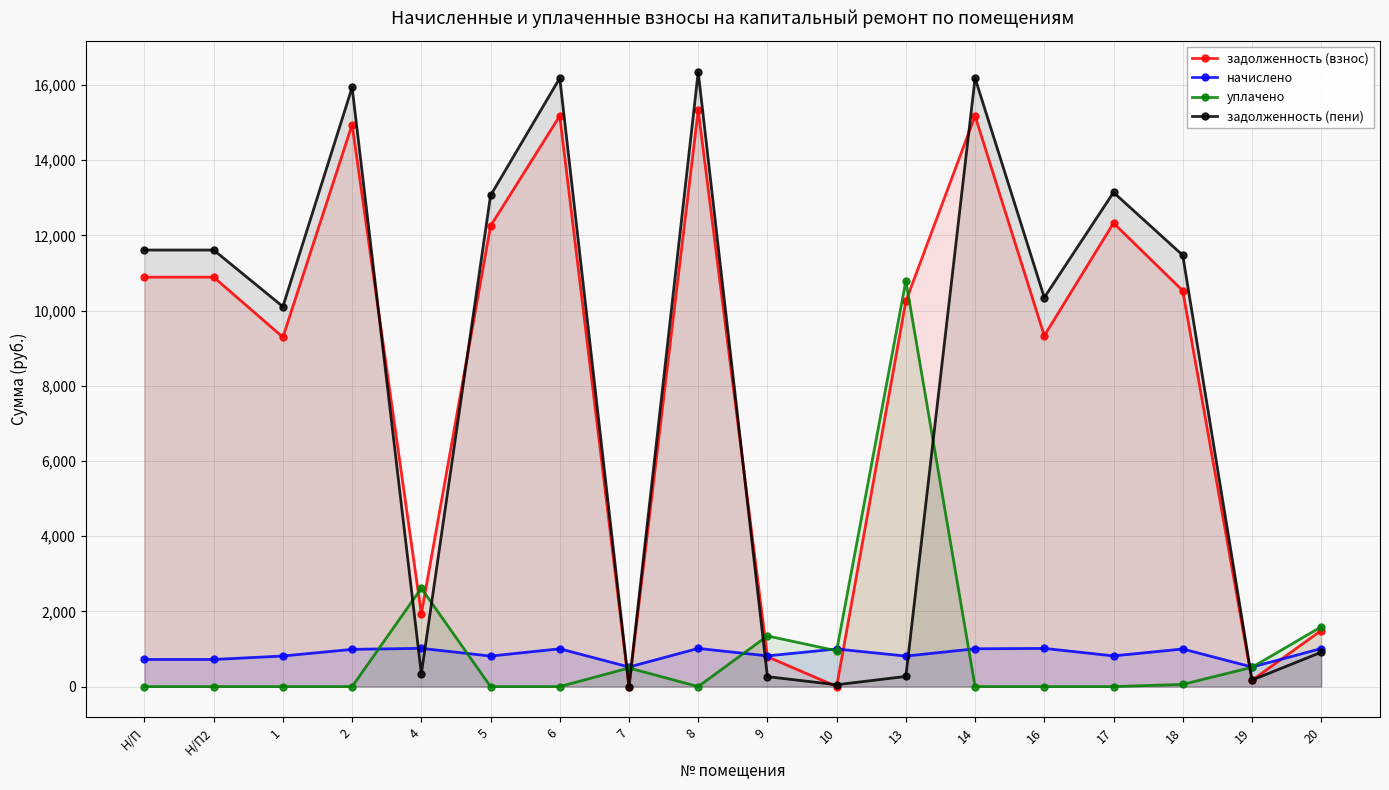

List the labels in order of задолженность (пени) value, largest first.

8, 6, 14, 2, 17, 5, Н/П, Н/П2, 18, 16, 1, 20, 4, 13, 9, 19, 10, 7